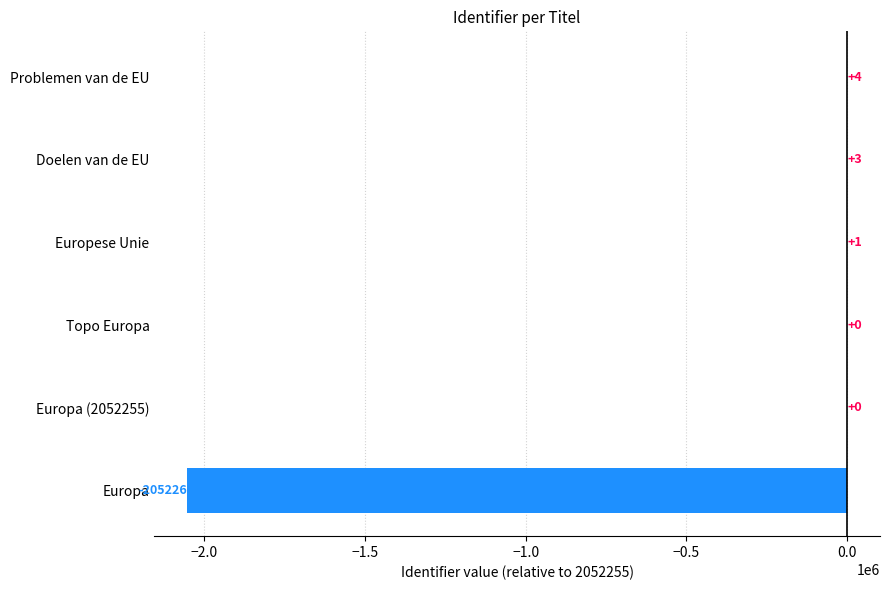

Reading bottom to top, what are all the values shown in this chart?

Europa=-2052255	Europa (2052255)=0	Topo Europa=1	Europese Unie=12	Doelen van de EU=27	Problemen van de EU=38